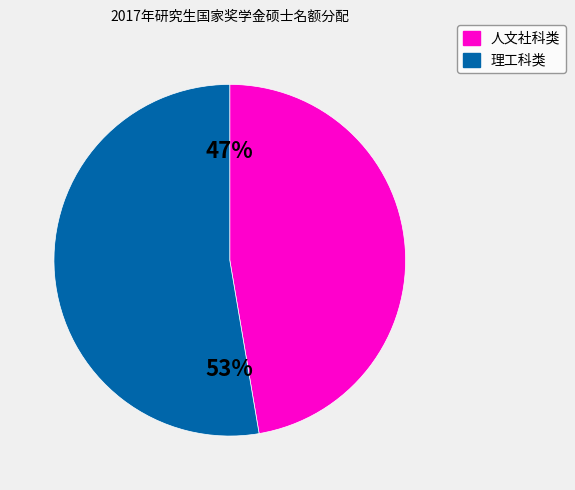

Is there any slice that represents more than half of the pie?

Yes